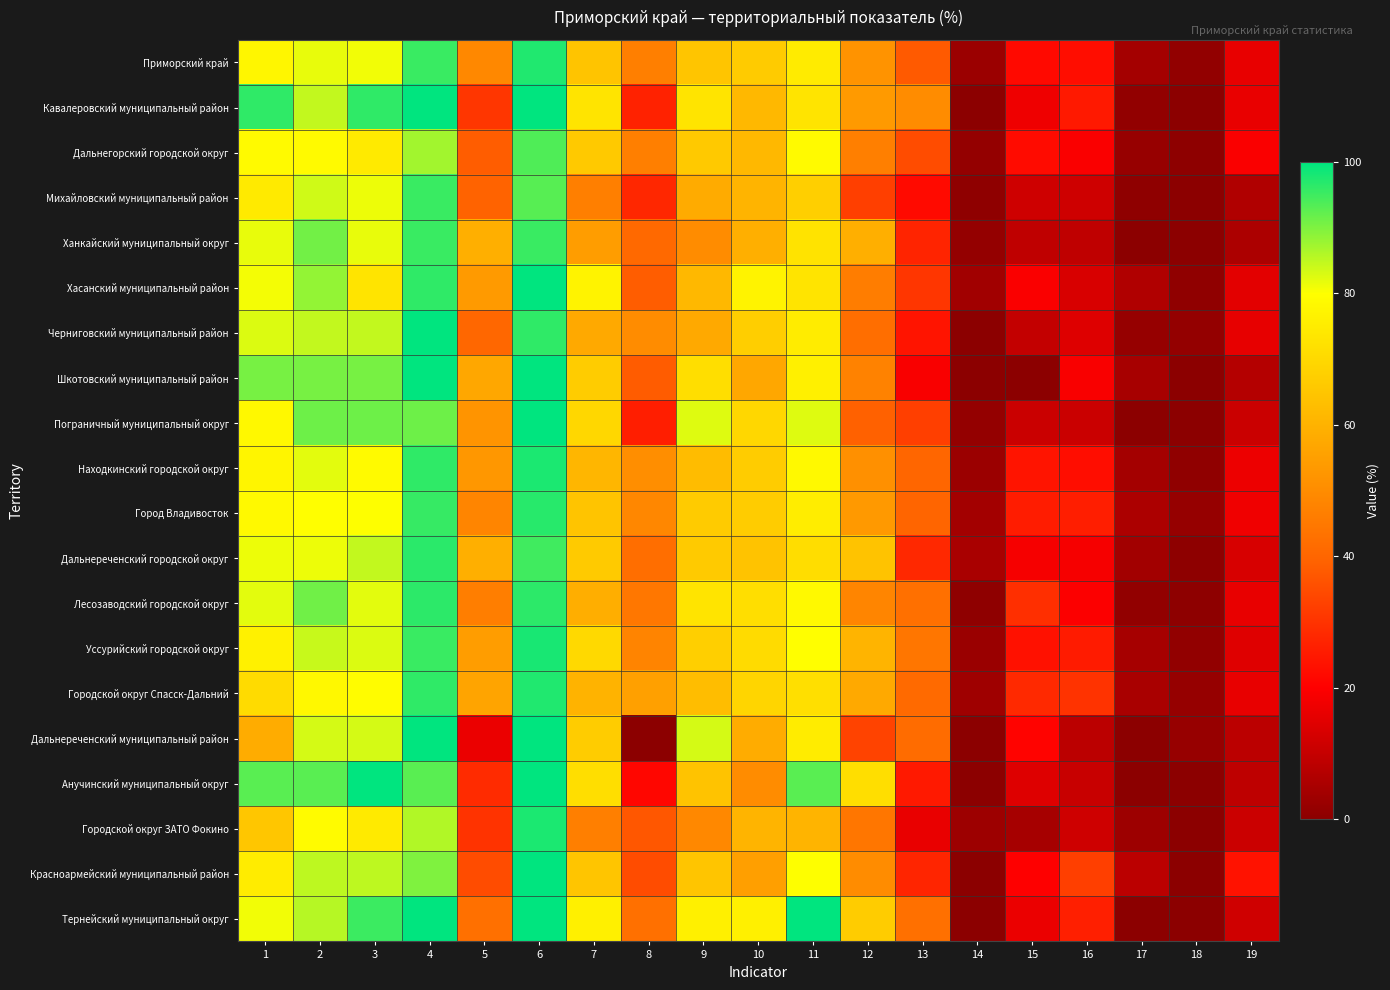

Reading left to right, transcribe all the data shown in this chart.

Приморский край: 1=77.6	2=81.8	3=80.9	4=95.5	5=48.9	6=97.3	7=64.5	8=46.6	9=64.8	10=66.6	11=74.9	12=51.8	13=37.9	14=2.9	15=22.1	16=22.7	17=4.3	18=1.2	19=16.0
Кавалеровский муниципальный район: 1=96.2	2=84.6	3=96.2	4=100.0	5=30.8	6=100.0	7=73.1	8=26.9	9=73.1	10=61.5	11=73.1	12=53.9	13=50.0	14=0.0	15=17.3	16=25.0	17=1.3	18=0.0	19=16.4
Дальнегорский городской округ: 1=78.7	2=78.7	3=74.5	4=87.2	5=38.3	6=93.6	7=66.0	8=46.8	9=66.0	10=61.7	11=78.7	12=46.8	13=35.1	14=1.4	15=22.3	16=19.1	17=2.1	18=0.5	19=19.1
Михайловский муниципальный район: 1=74.4	2=83.7	3=81.4	4=95.3	5=39.5	6=93.0	7=46.5	8=27.9	9=58.1	10=60.5	11=67.4	12=32.6	13=22.1	14=0.8	15=11.6	16=11.6	17=0.8	18=0.0	19=6.4
Ханкайский муниципальный округ: 1=81.8	2=90.9	3=81.8	4=95.5	5=59.1	6=95.5	7=54.5	8=40.9	9=50.0	10=59.1	11=72.7	12=59.1	13=27.3	14=1.5	15=9.1	16=9.1	17=0.0	18=0.0	19=5.7
Хасанский муниципальный район: 1=80.8	2=88.5	3=73.1	4=96.2	5=53.9	6=100.0	7=76.9	8=38.5	9=61.5	10=76.9	11=73.1	12=46.1	13=30.8	14=3.9	15=19.2	16=13.5	17=6.4	18=1.0	19=15.4
Черниговский муниципальный район: 1=82.7	2=84.6	3=84.6	4=100.0	5=40.4	6=96.2	7=57.7	8=50.0	9=57.7	10=67.3	11=75.0	12=42.3	13=24.0	14=0.0	15=9.6	16=14.4	17=1.9	18=1.4	19=15.9
Шкотовский муниципальный район: 1=90.5	2=90.5	3=90.5	4=100.0	5=57.1	6=100.0	7=66.7	8=38.1	9=71.4	10=57.1	11=76.2	12=47.6	13=19.1	14=0.0	15=0.0	16=19.1	17=4.8	18=0.0	19=7.1
Пограничный муниципальный округ: 1=78.3	2=91.3	3=91.3	4=91.3	5=52.2	6=100.0	7=69.6	8=26.1	9=82.6	10=69.6	11=82.6	12=39.1	13=32.6	14=1.4	15=10.9	16=10.9	17=0.0	18=0.0	19=10.9
Находкинский городской округ: 1=77.5	2=82.2	3=78.7	4=96.2	5=53.0	6=97.8	7=61.0	8=50.5	9=62.5	10=66.7	11=78.4	12=51.1	13=40.2	14=2.8	15=24.1	16=22.7	17=4.4	18=0.8	19=17.1
Город Владивосток: 1=78.7	2=79.8	3=80.0	4=95.6	5=48.3	6=96.8	7=64.7	8=48.6	9=66.6	10=66.7	11=75.4	12=53.4	13=40.0	14=4.2	15=25.7	16=26.0	17=5.7	18=1.8	19=17.5
Дальнереченский городской округ: 1=81.4	2=81.4	3=84.8	4=96.6	5=59.3	6=94.9	7=66.1	8=42.4	9=66.1	10=64.4	11=71.2	12=64.4	13=28.0	14=5.1	15=18.6	16=18.6	17=4.0	18=0.4	19=13.1
Лесозаводский городской округ: 1=82.1	2=91.1	3=82.1	4=96.4	5=46.4	6=96.4	7=58.9	8=44.6	9=73.2	10=71.4	11=78.6	12=48.2	13=42.9	14=0.6	15=29.5	16=19.6	17=1.2	18=0.5	19=16.1
Уссурийский городской округ: 1=76.4	2=84.2	3=82.7	4=95.5	5=54.4	6=98.0	7=70.2	8=47.9	9=67.7	10=70.7	11=79.7	12=60.4	13=44.5	14=2.7	15=23.6	16=25.6	17=4.6	18=1.2	19=14.6
Городской округ Спасск-Дальний: 1=70.5	2=78.2	3=79.5	4=96.2	5=56.4	6=97.4	7=60.3	8=55.1	9=62.8	10=69.2	11=71.8	12=57.7	13=41.0	14=3.4	15=28.2	16=30.1	17=5.1	18=1.9	19=16.0
Дальнереченский муниципальный район: 1=58.3	2=83.3	3=83.3	4=100.0	5=16.7	6=100.0	7=66.7	8=0.0	9=83.3	10=58.3	11=75.0	12=33.3	13=41.7	14=0.0	15=20.8	16=8.3	17=0.0	18=2.1	19=8.3
Анучинский муниципальный округ: 1=92.9	2=92.9	3=100.0	4=92.9	5=28.6	6=100.0	7=71.4	8=21.4	9=64.3	10=50.0	11=92.9	12=71.4	13=25.0	14=0.0	15=14.3	16=10.7	17=0.0	18=0.0	19=8.9
Городской округ ЗАТО Фокино: 1=65.1	2=79.1	3=74.4	4=86.0	5=30.2	6=97.7	7=46.5	8=37.2	9=48.8	10=60.5	11=60.5	12=44.2	13=16.3	14=3.1	15=4.7	16=11.6	17=3.1	18=0.0	19=11.1
Красноармейский муниципальный район: 1=75.0	2=85.0	3=85.0	4=90.0	5=35.0	6=100.0	7=65.0	8=35.0	9=65.0	10=55.0	11=80.0	12=50.0	13=27.5	14=0.0	15=20.0	16=32.5	17=8.3	18=0.0	19=23.8
Тернейский муниципальный округ: 1=81.0	2=85.7	3=95.2	4=100.0	5=42.9	6=100.0	7=76.2	8=42.9	9=76.2	10=76.2	11=100.0	12=66.7	13=42.9	14=0.0	15=16.7	16=26.2	17=0.0	18=0.0	19=11.9